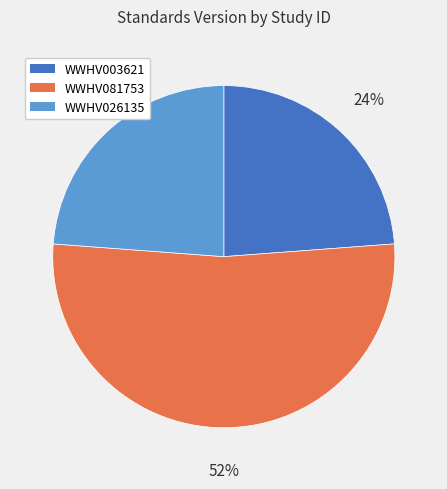

Which slice is the largest?

WWHV081753